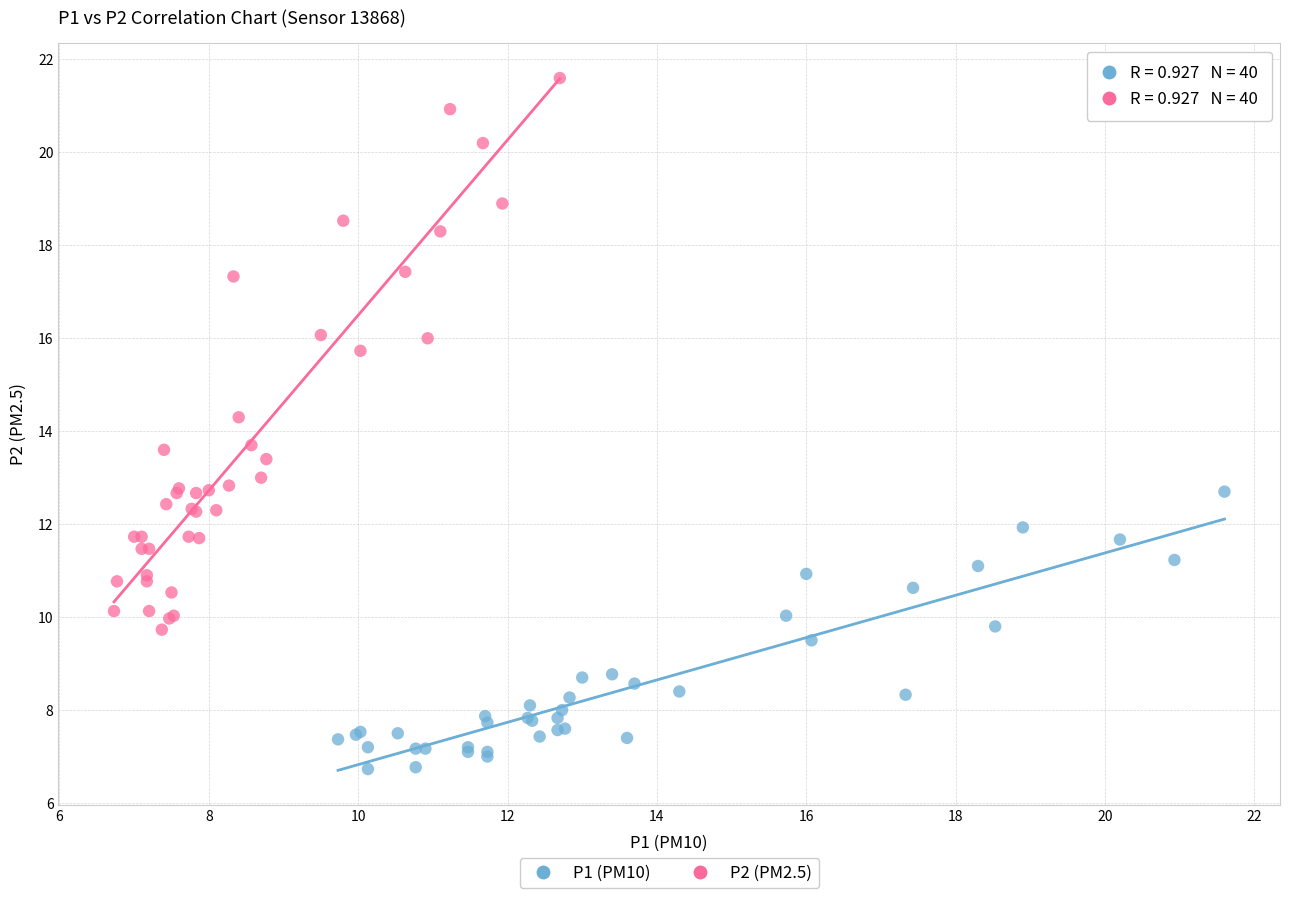

Which series contains the lowest Y value?

P1 (PM10)